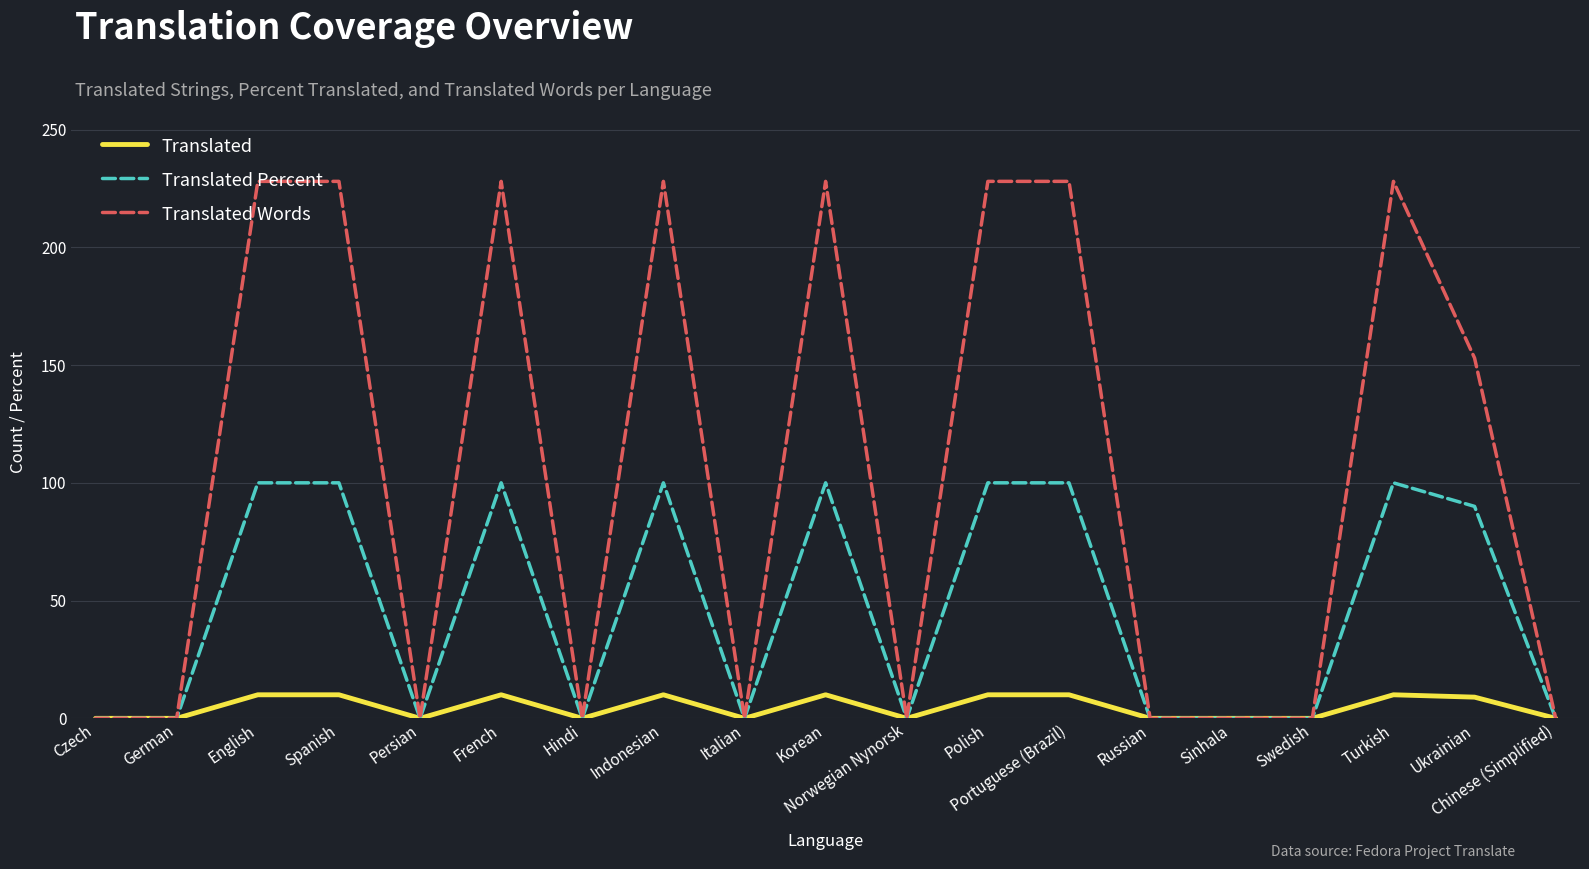

True or false: Translated has a value of 10 at French.

True